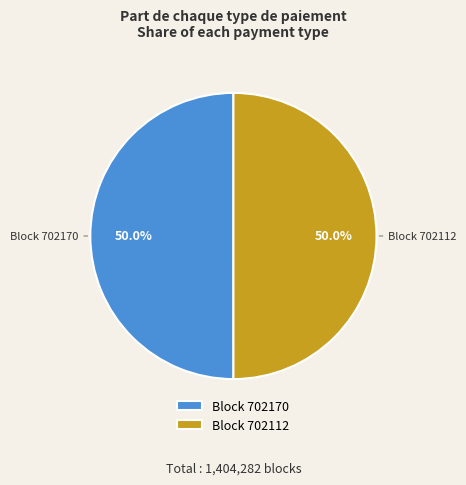

What is the ratio of the value at Block 702112 to the value at Block 702170?

1.0